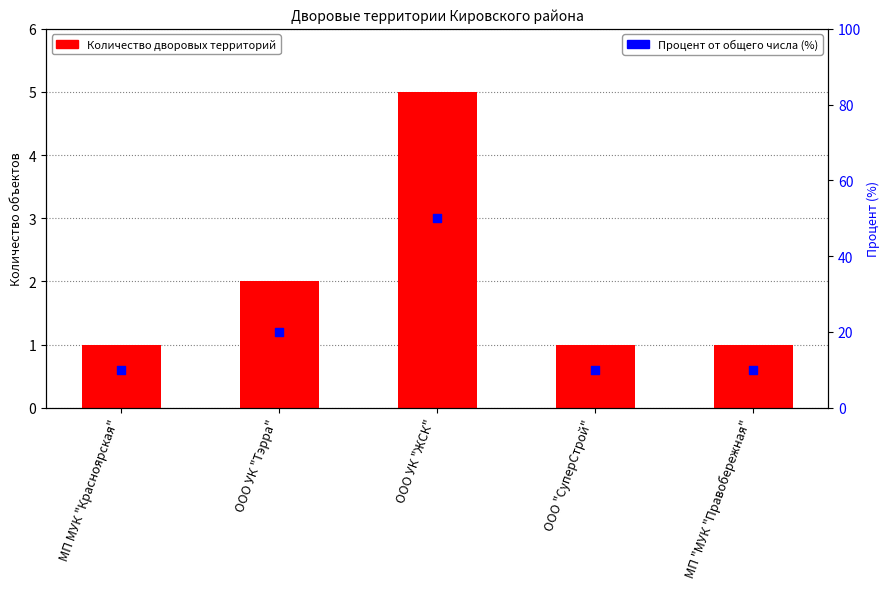

Which series has the widest spread of Y values?

Процент от общего числа (%)